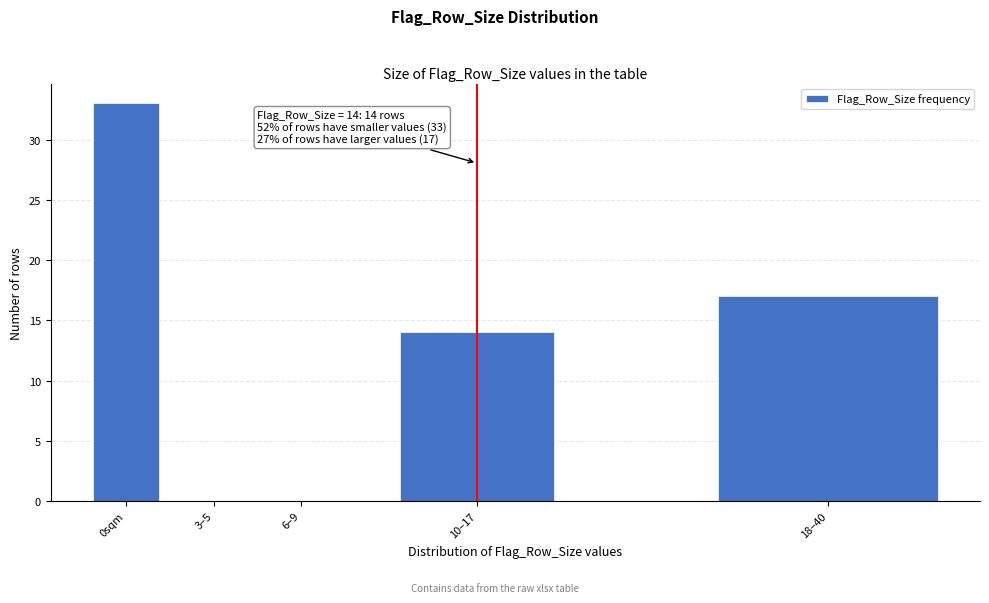

Reading left to right, list all the values displayed in this chart.

0sqm=33	3–5=0	6–9=0	10–17=14	18–40=17